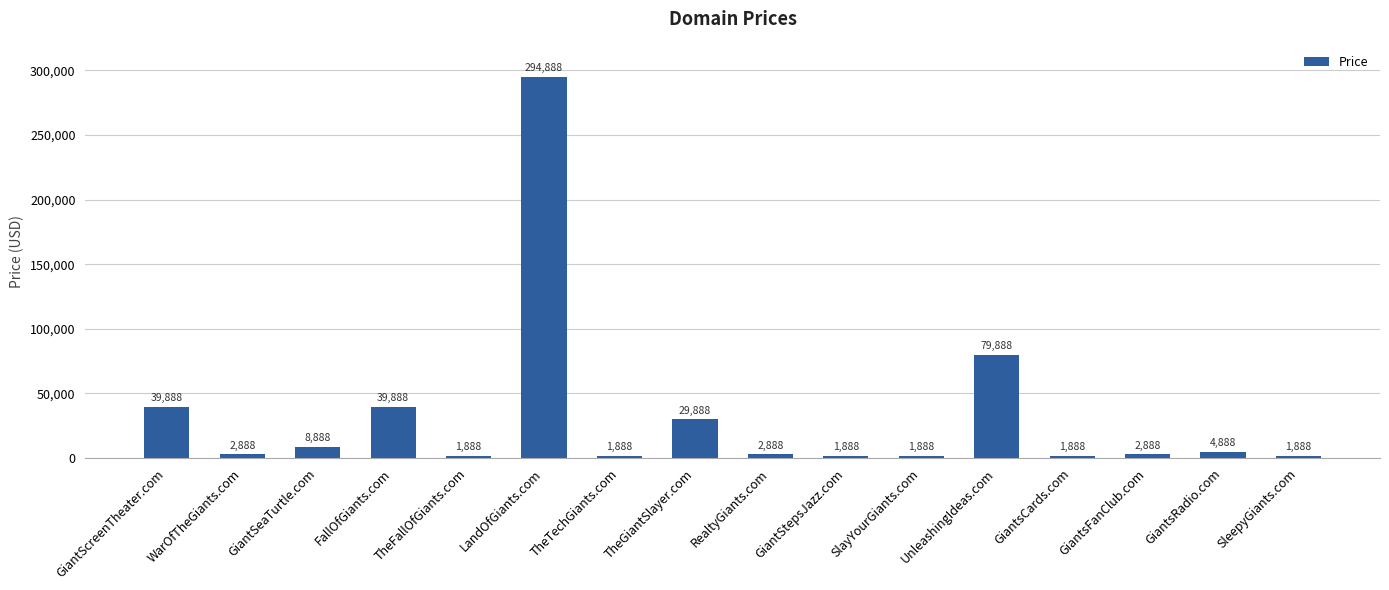

Reading left to right, list all the values displayed in this chart.

39888	2888	8888	39888	1888	294888	1888	29888	2888	1888	1888	79888	1888	2888	4888	1888